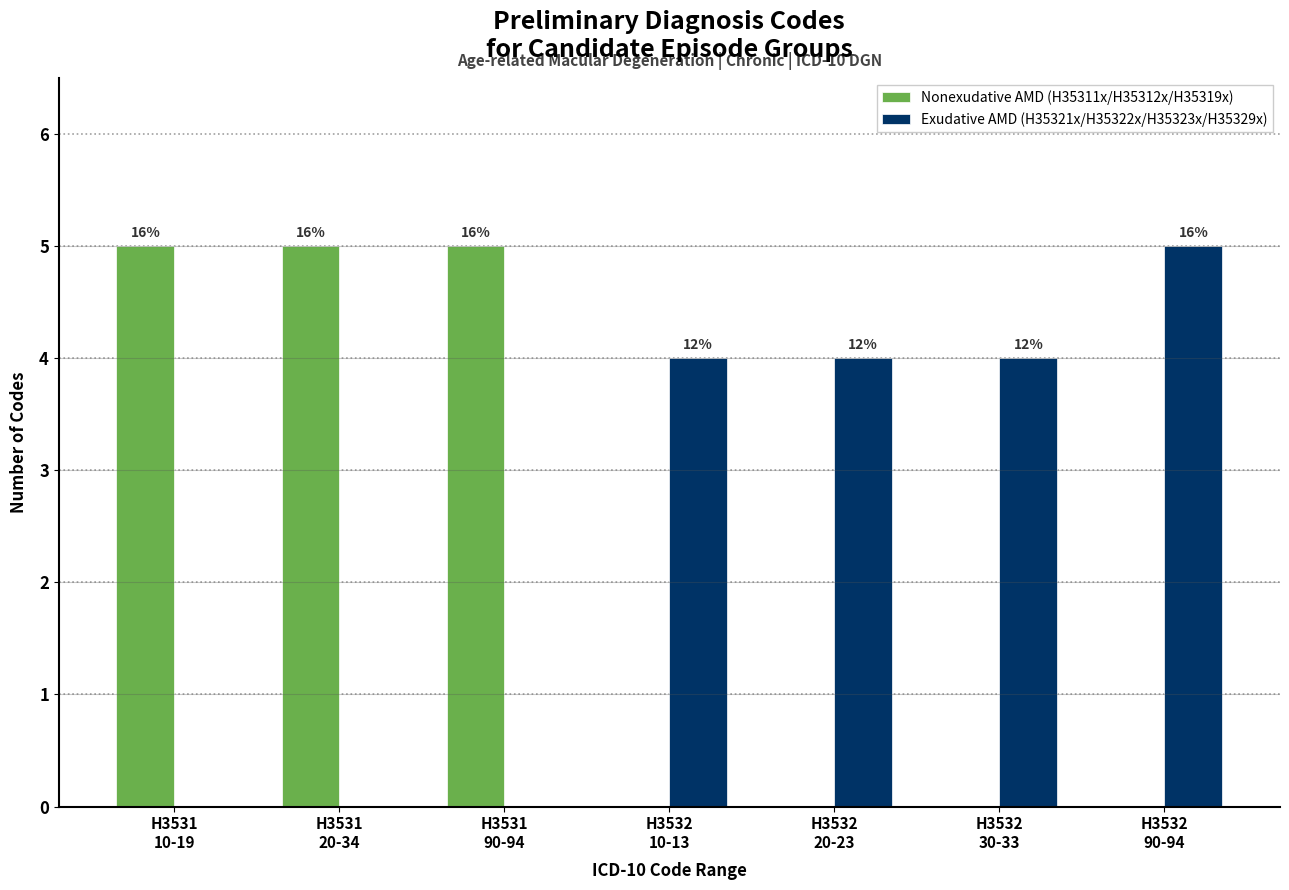

The Exudative AMD (H35321x/H35322x/H35323x/H35329x) series shows 4 at H3532
30-33. True or false?

True